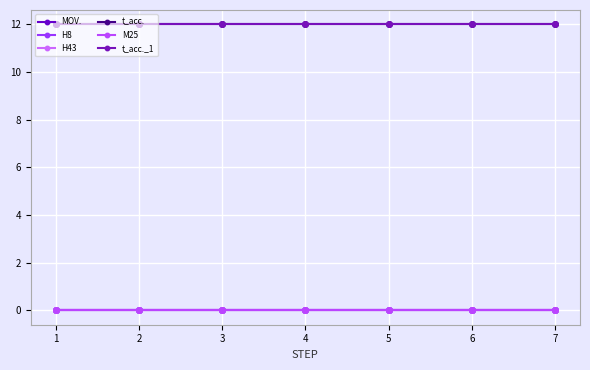

Is this an area chart (filled region under the line)?

No